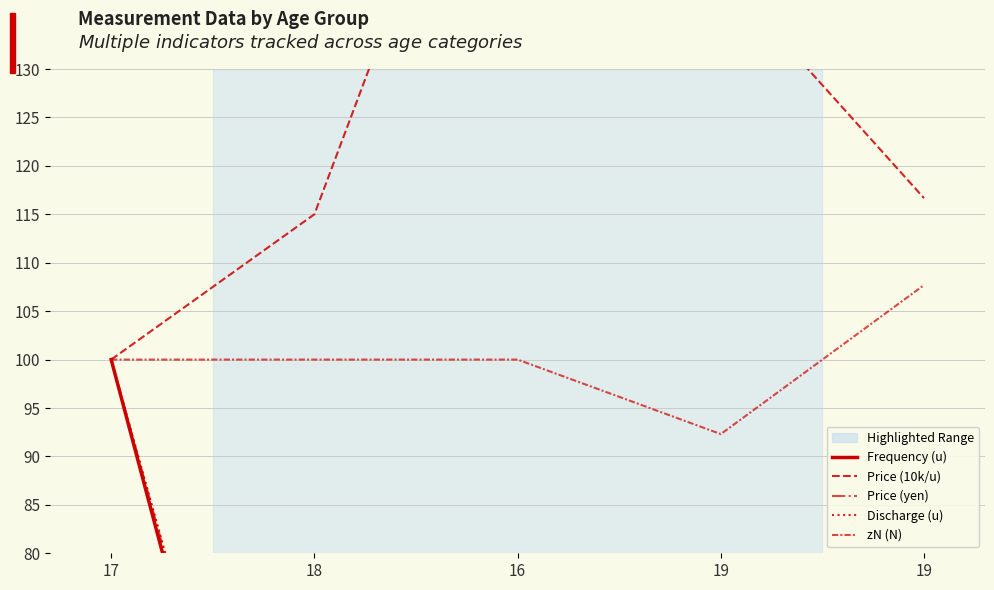

How many data points in Price (10k/u) are less than 116?

2